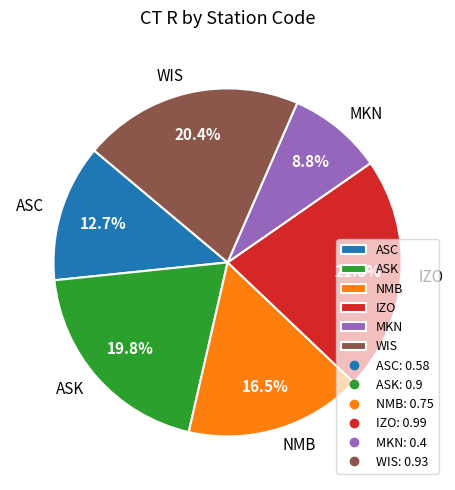

Rank the categories by value from highest to lowest.

IZO, WIS, ASK, NMB, ASC, MKN